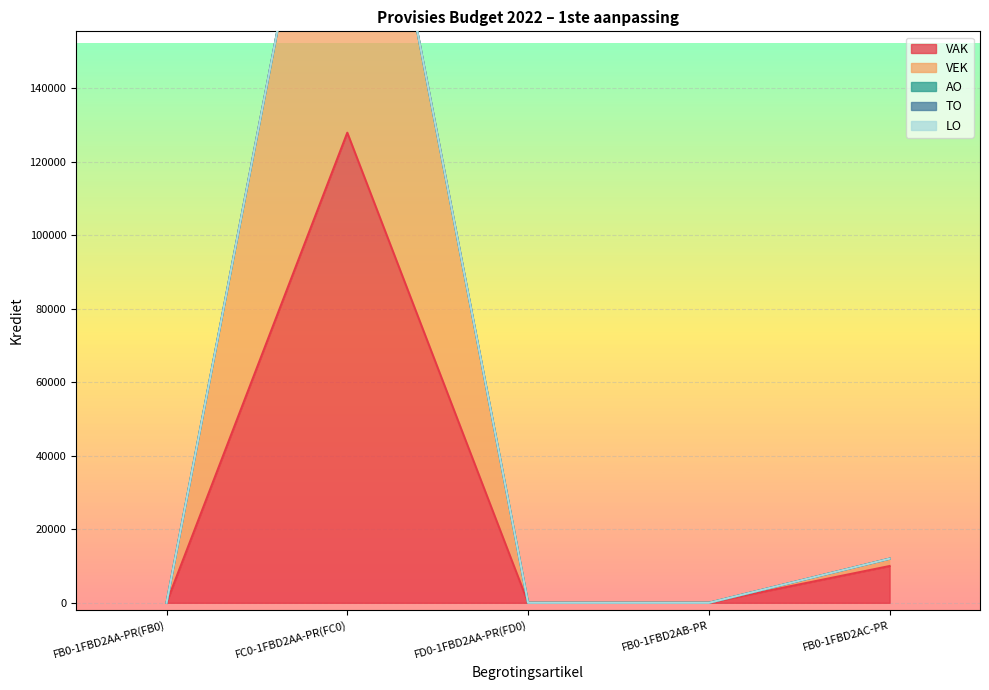

True or false: LO and TO cross at least once.

False